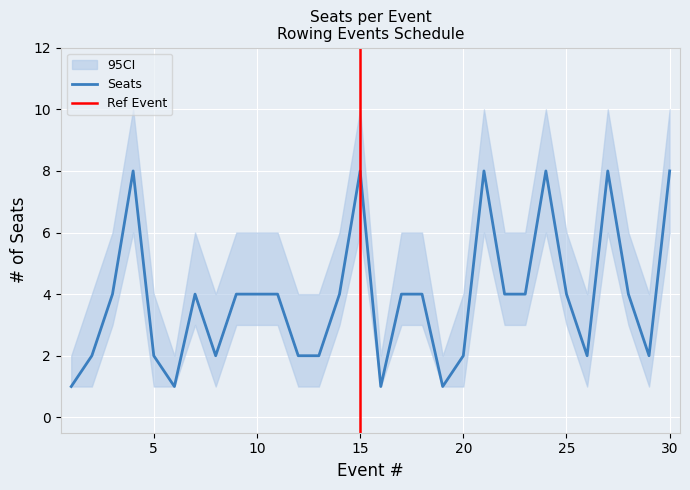

At which category does the data reach its first local valley?

6